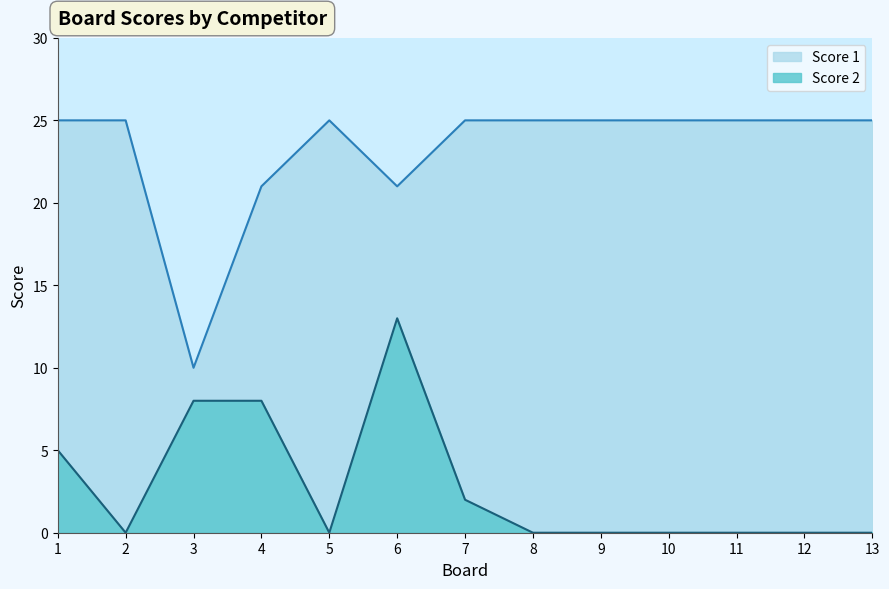

Reading left to right, extract all data points from this chart.

Score 1: 1=25	2=25	3=10	4=21	5=25	6=21	7=25	8=25	9=25	10=25	11=25	12=25	13=25
Score 2: 1=5	2=0	3=8	4=8	5=0	6=13	7=2	8=0	9=0	10=0	11=0	12=0	13=0